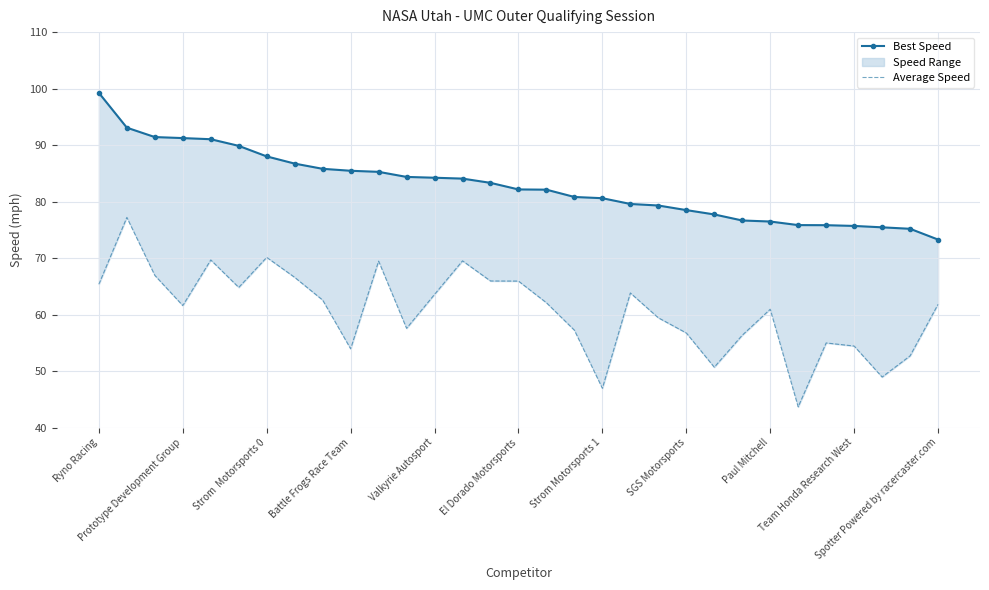

Is this an area chart (filled region under the line)?

No